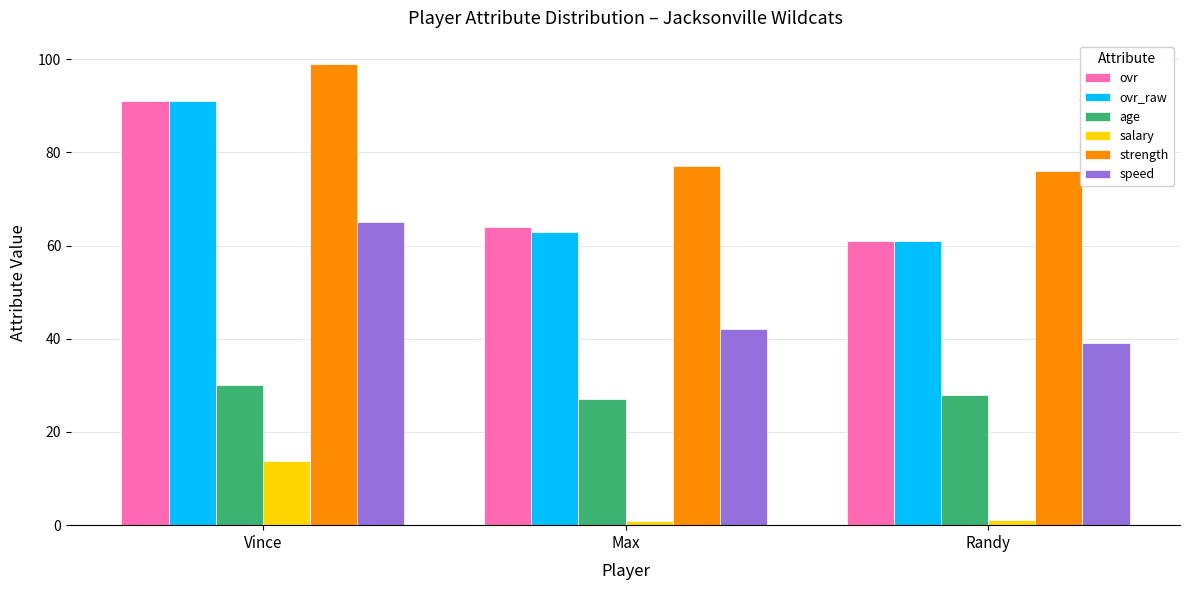

What is the spread (max minus min) of values at Vince?

85.3